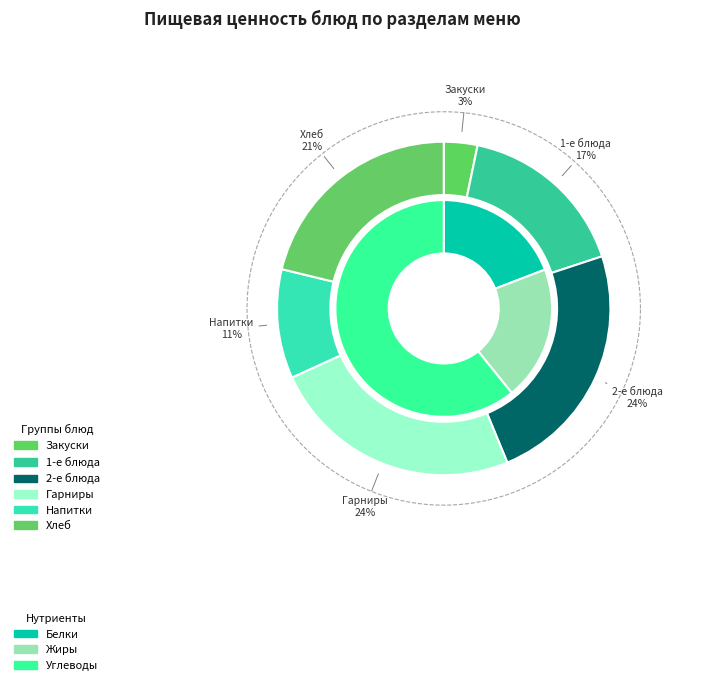

Does any single category account for the majority?

No